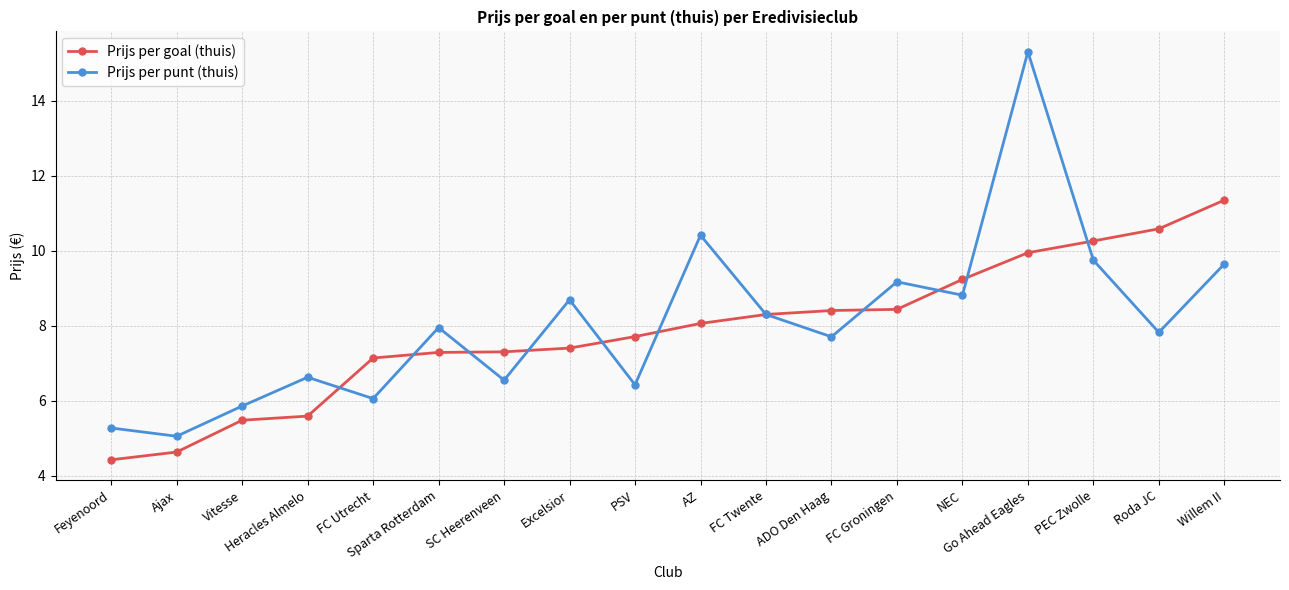

What is the total value across all series at Feyenoord?

9.7